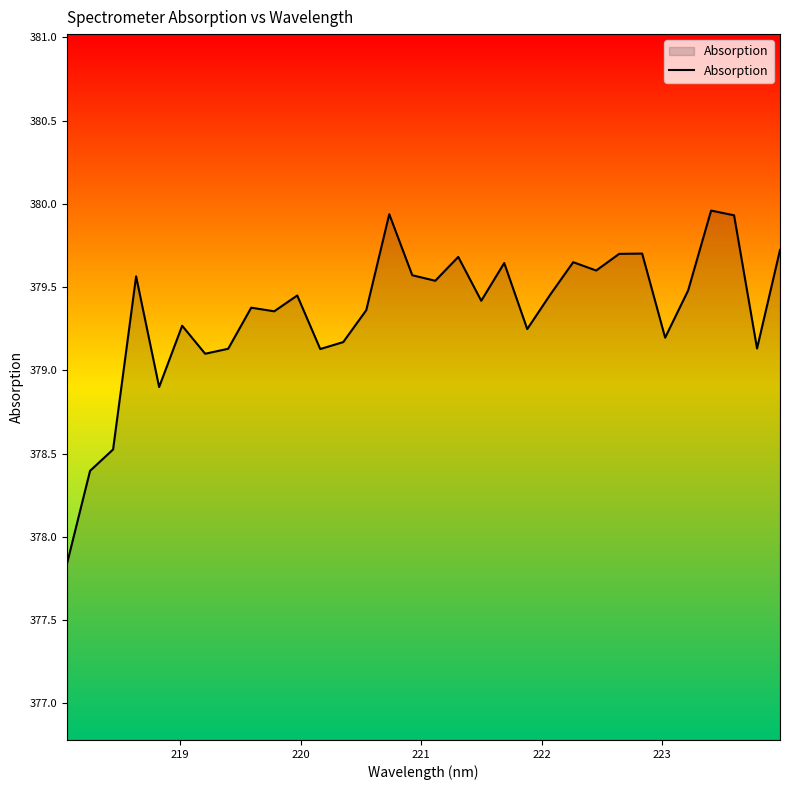

What is the smallest value displayed?

377.8